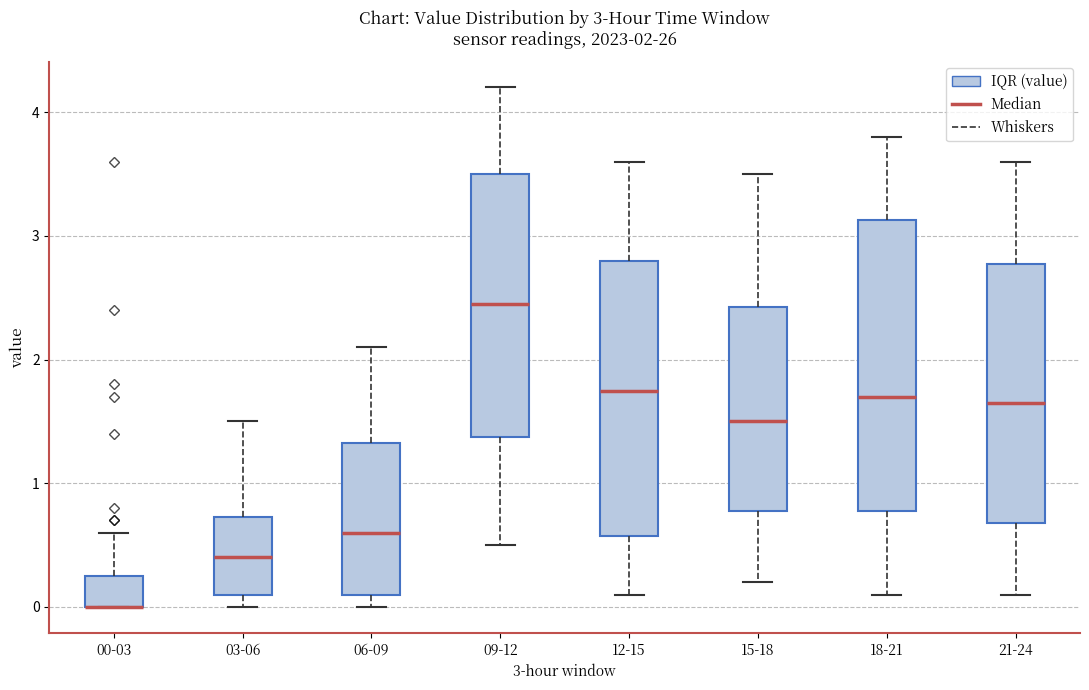

Comparing the boxes themselves (not the whiskers), which one is the tallest?

18-21